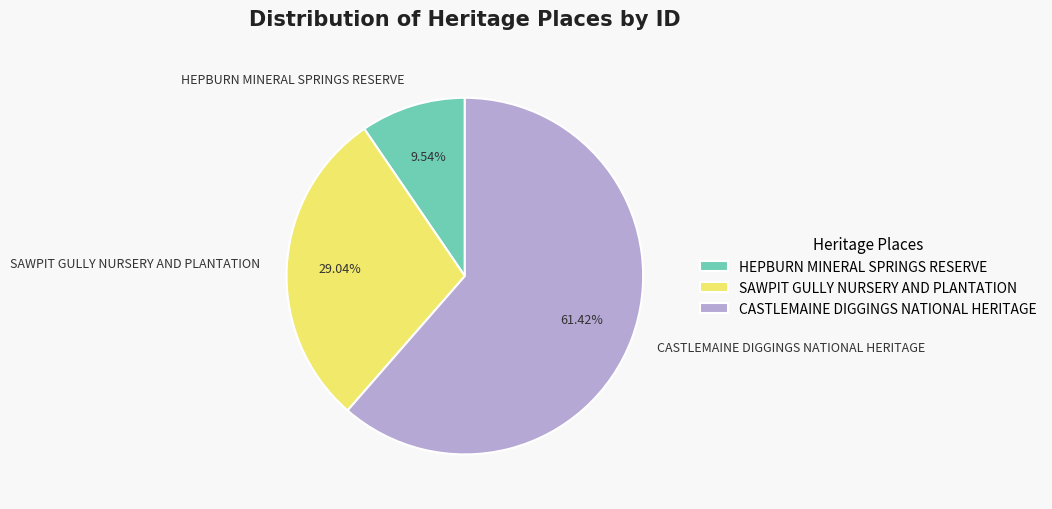

To the nearest percent, what portion does SAWPIT GULLY NURSERY AND PLANTATION represent?

29%